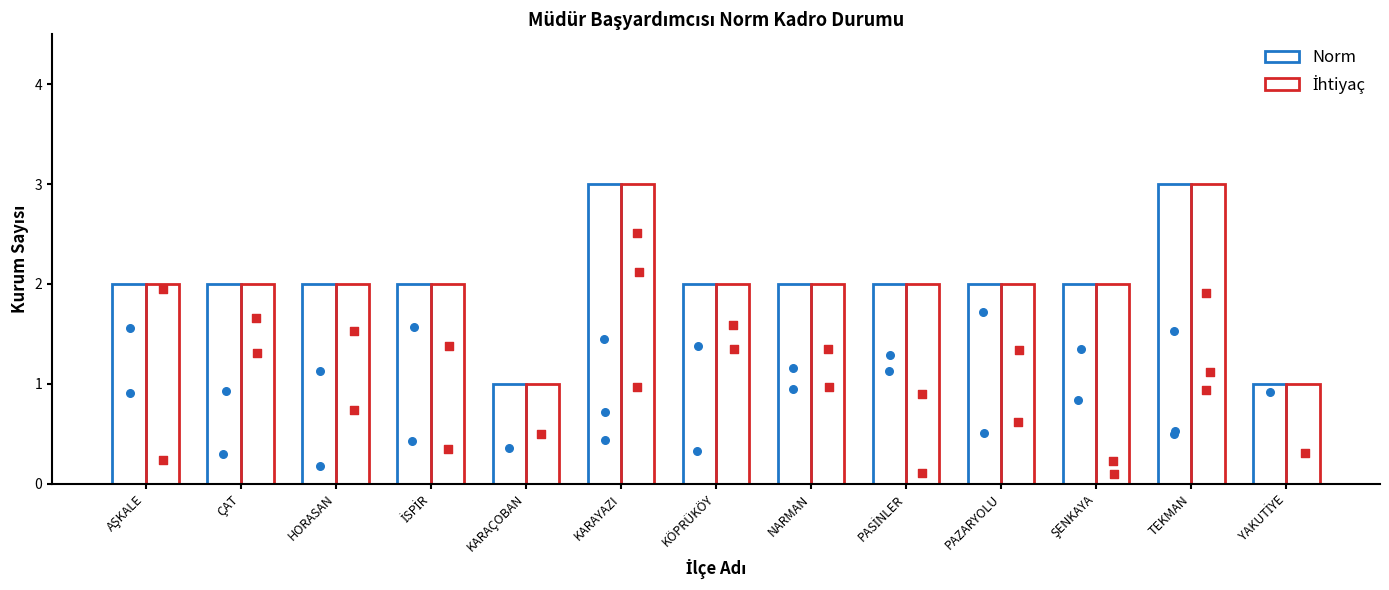

Which series has the widest spread of Y values?

Norm